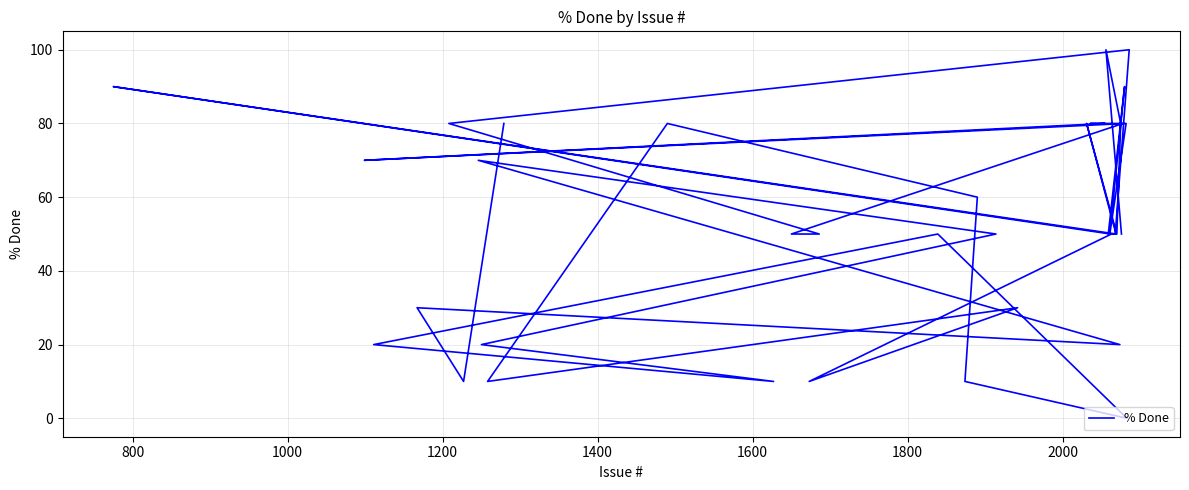

True or false: there are more than 1 points higher than both neighbors.

True